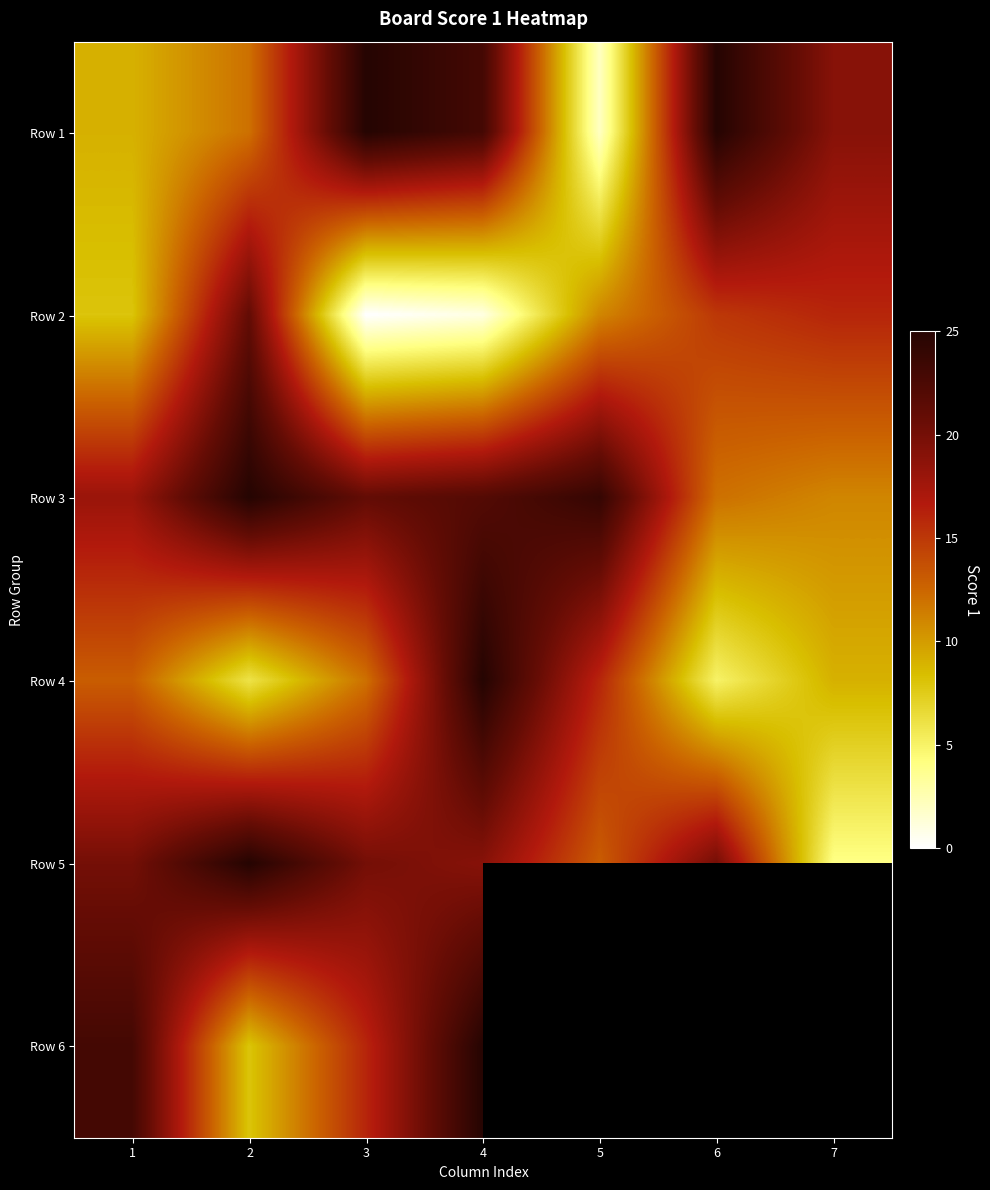

The value of Row 3 at 1 is 30.9. True or false?

False